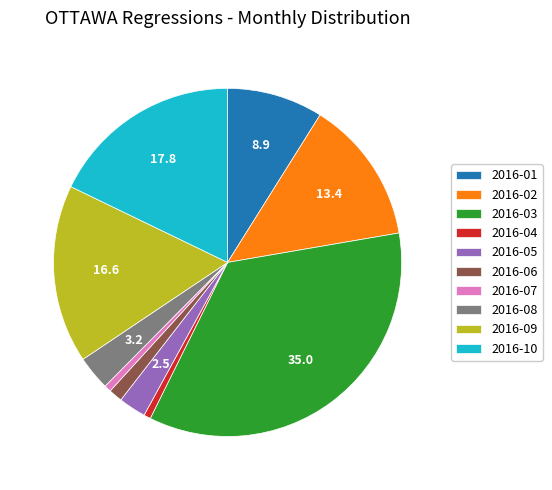

What is the ratio of the value at 2016-03 to the value at 2016-04?

55.0